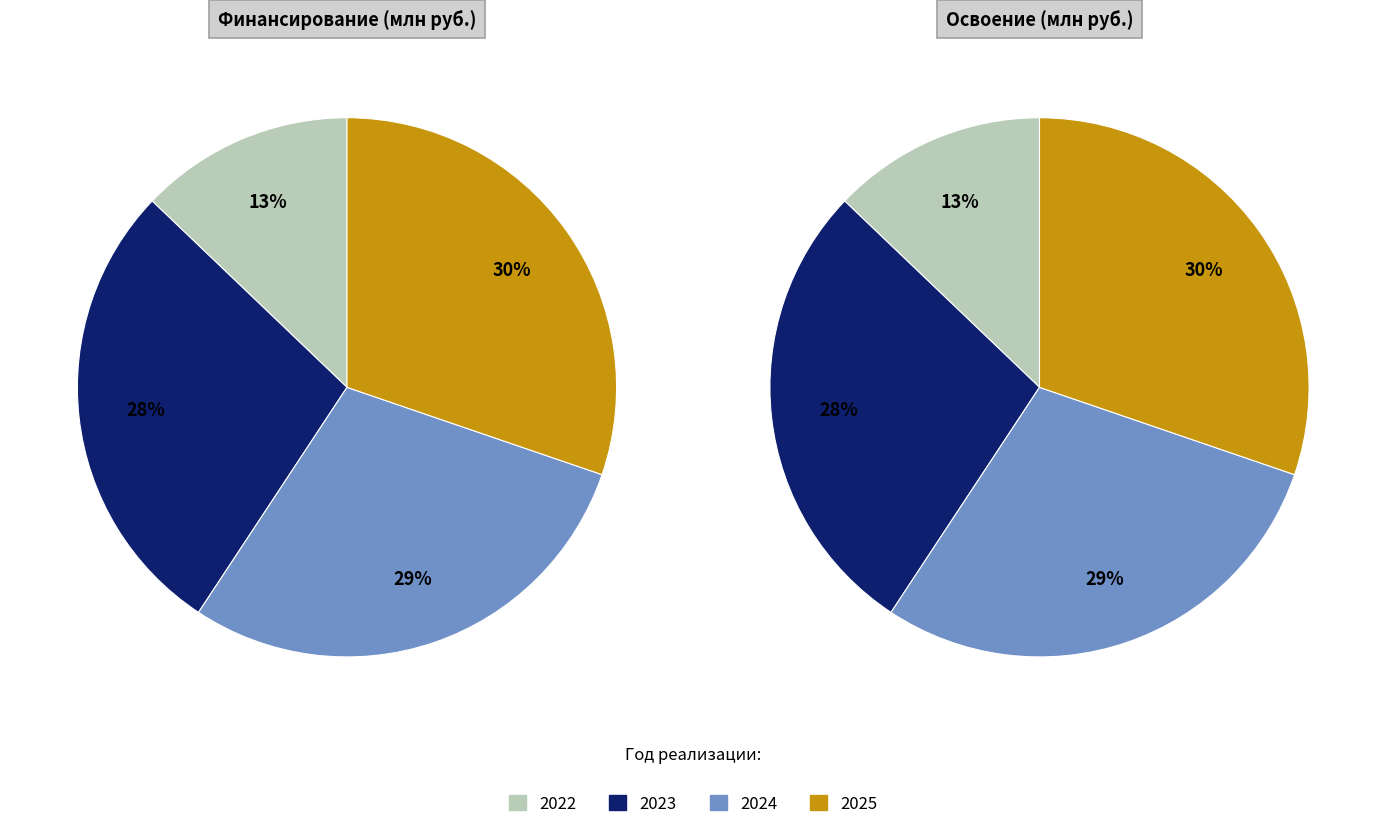

What percentage is the 2025 slice, to the nearest percent?

30%